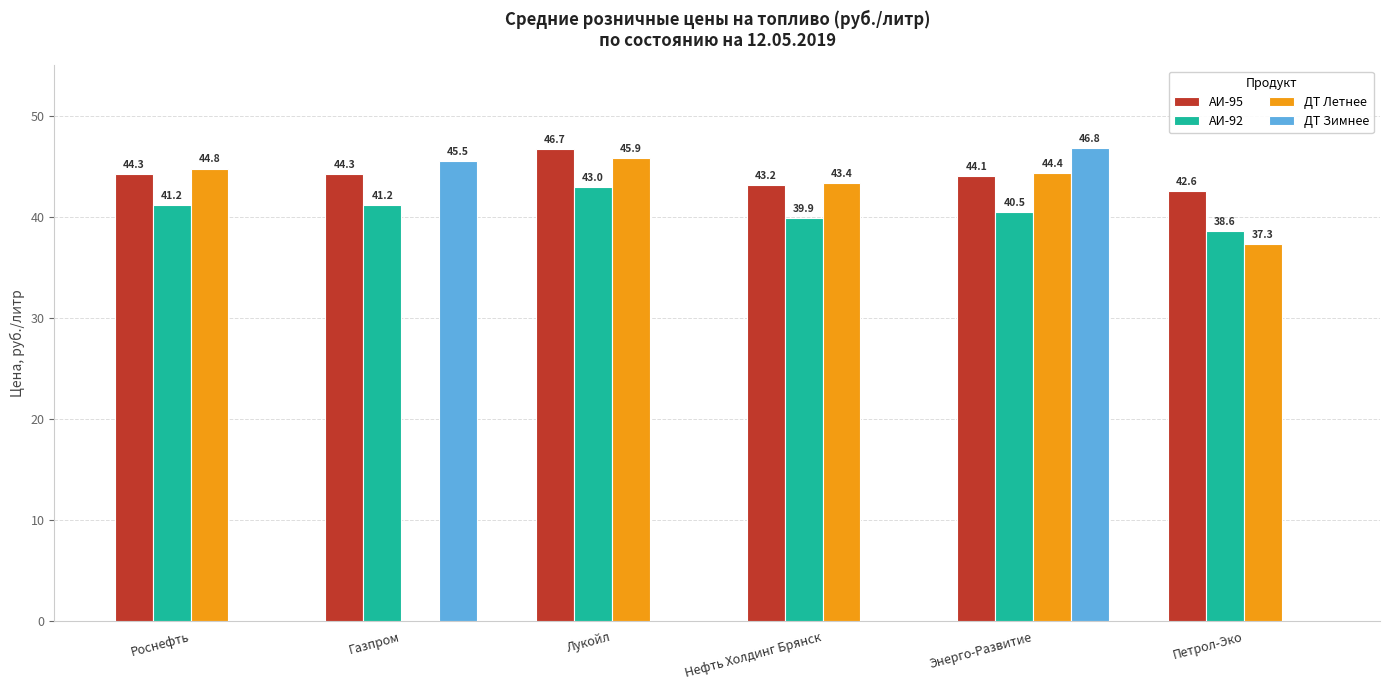

What is the maximum value for ДТ Летнее?

45.9